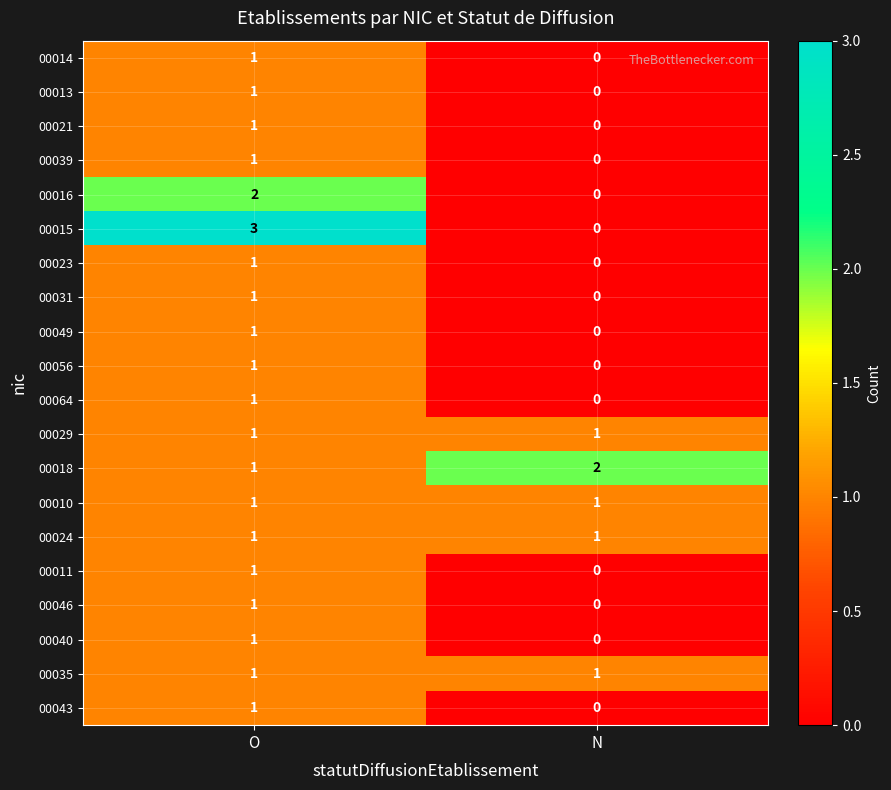

Which category has the highest value across all series?

O